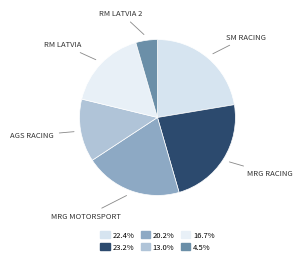

How many slices are in this pie chart?

6